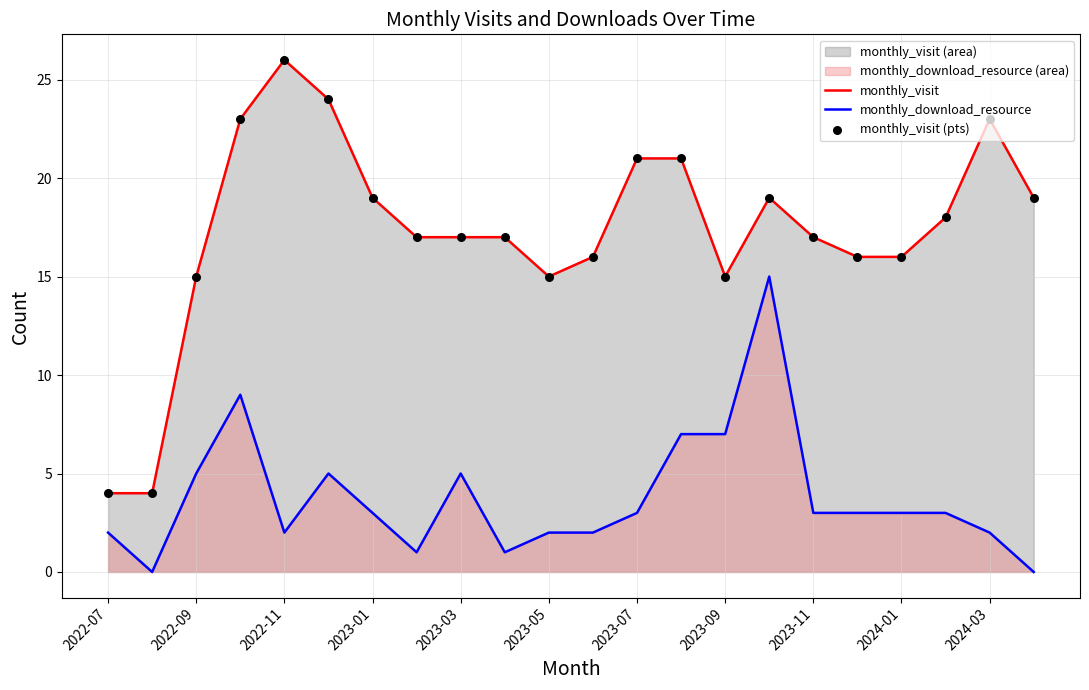

Which series reaches the minimum Y coordinate?

monthly_download_resource